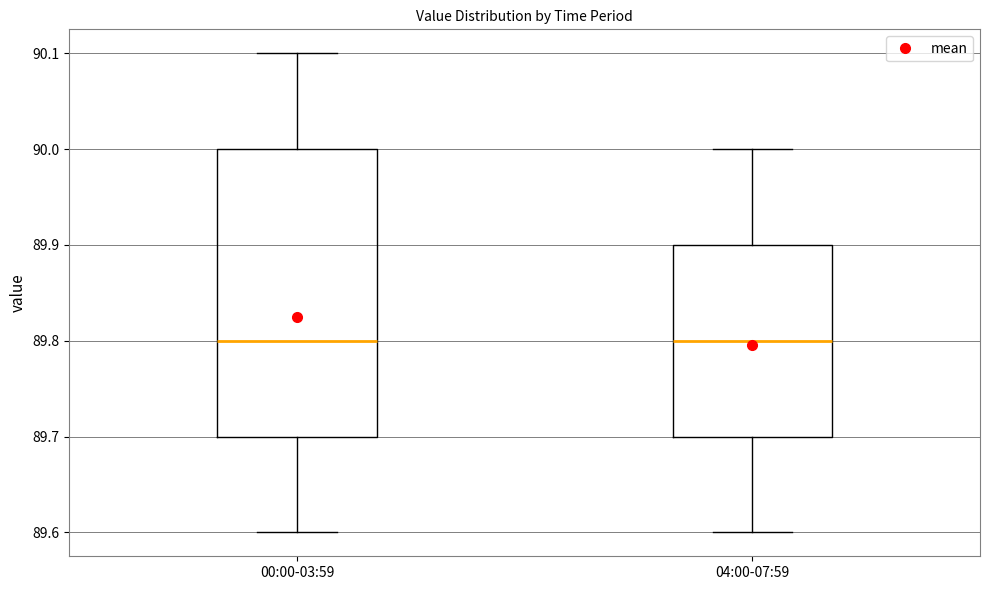

Comparing the boxes themselves (not the whiskers), which one is the tallest?

00:00-03:59